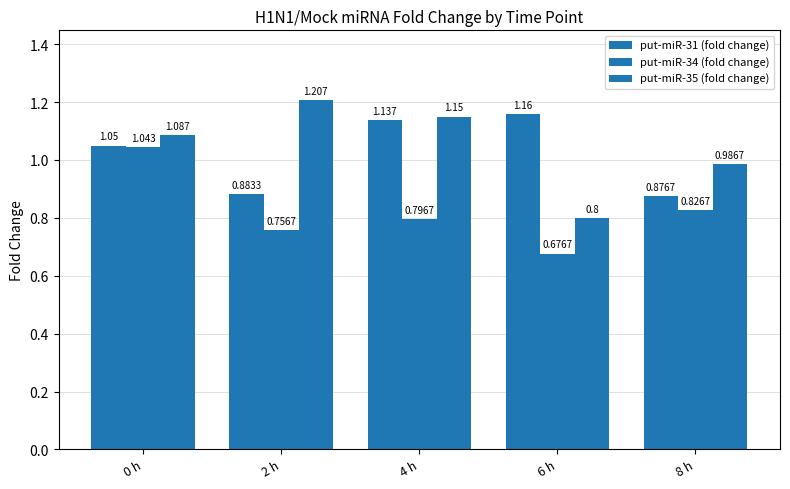

Which series has the largest total across all categories?

put-miR-35 (fold change)